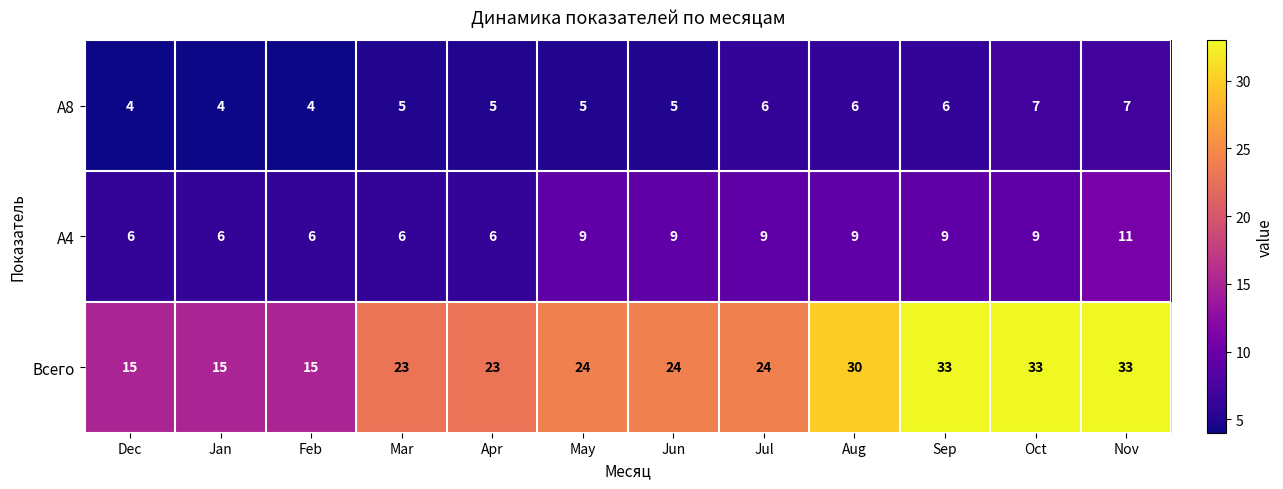

What is the smallest value displayed?

4